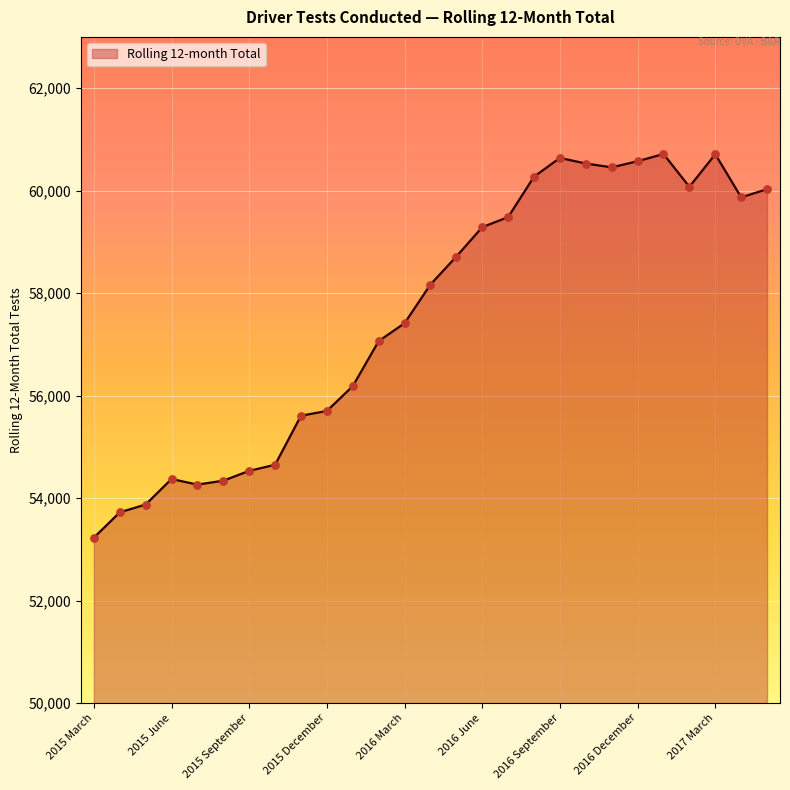

What is the maximum value shown in the chart?

60715